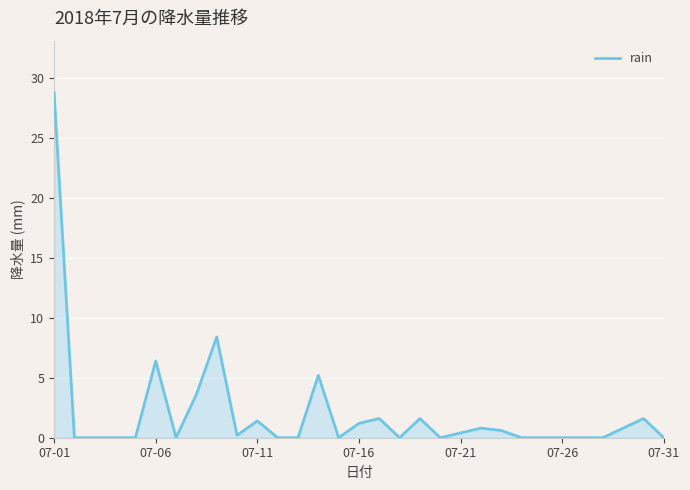

Does the chart have visible grid lines?

Yes